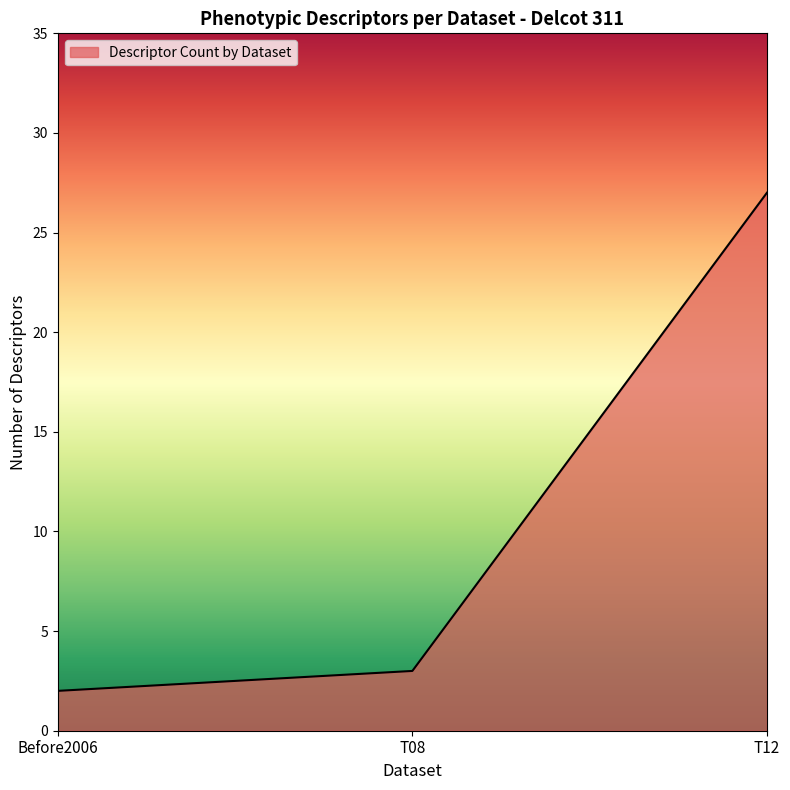

True or false: the data shows 1 at T08.

False